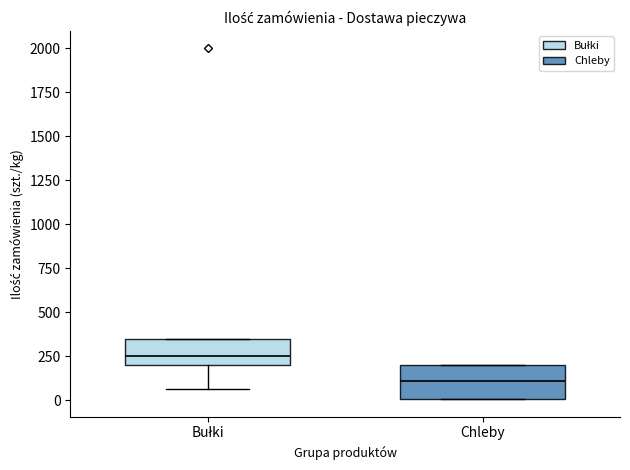

Reading left to right, transcribe this box plot: for each box, give where its median line is, the range the box spans, and where its two whiskers end, as read against the y-axis. The values are not printed on the chart, so give them approximately, as read against the axis.

Bułki: median 250, box 200 to 350, whiskers 50 to 350
Chleby: median 100, box 0 to 200, whiskers 0 to 200